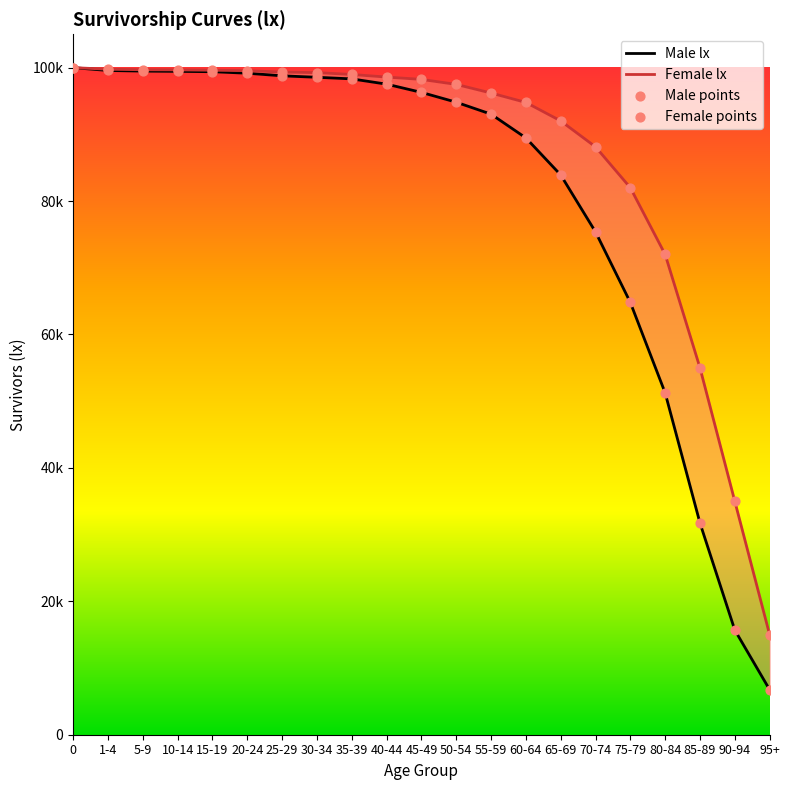

Which series has the largest total across all categories?

Female lx